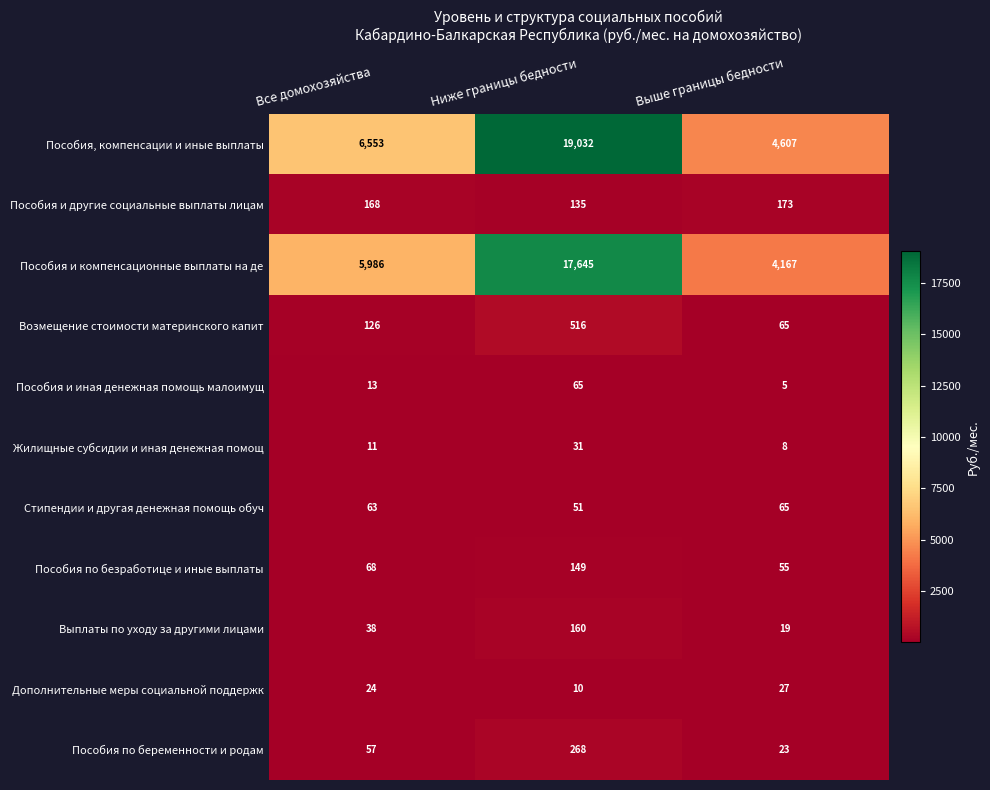

How many series are shown in this chart?

11